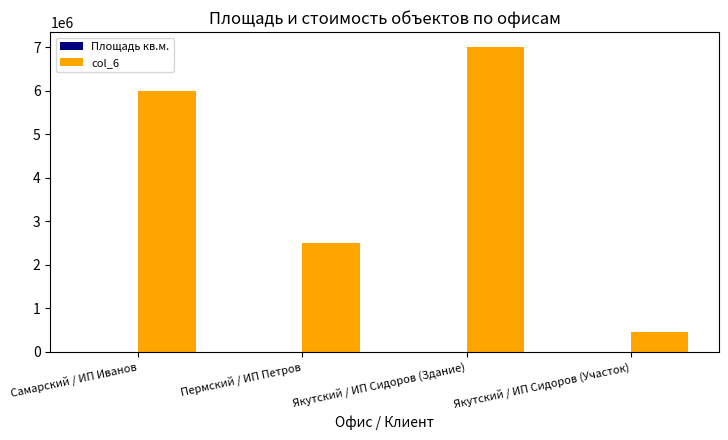

True or false: col_6 has a value of 460000 at Якутский / ИП Сидоров (Участок).

True